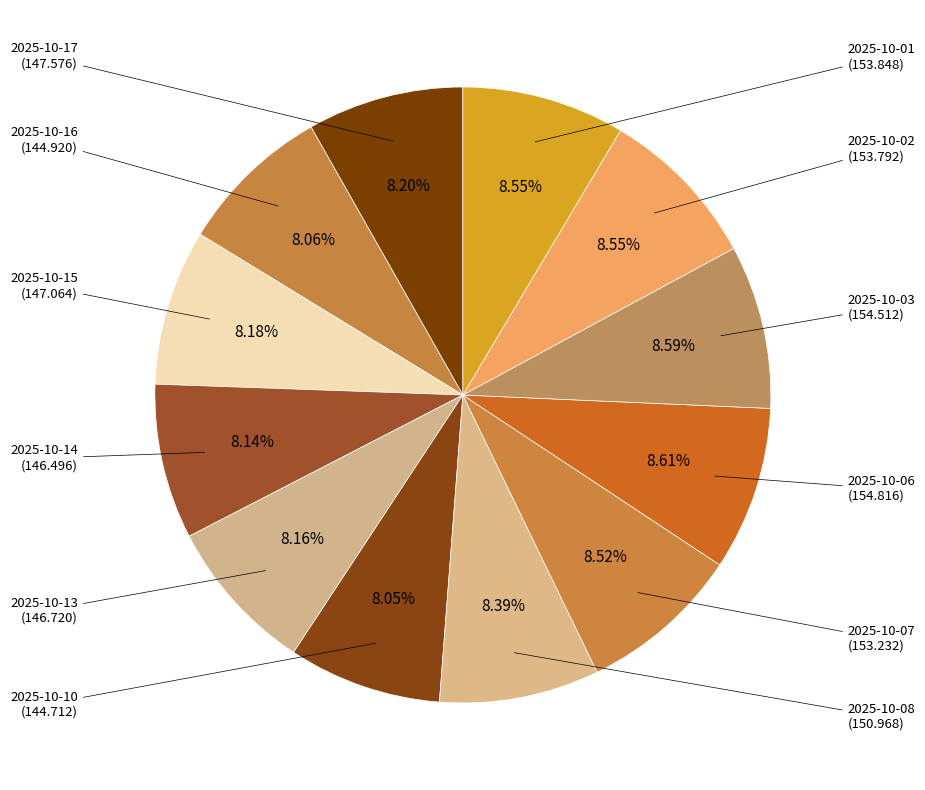

Is there any slice that represents more than half of the pie?

No